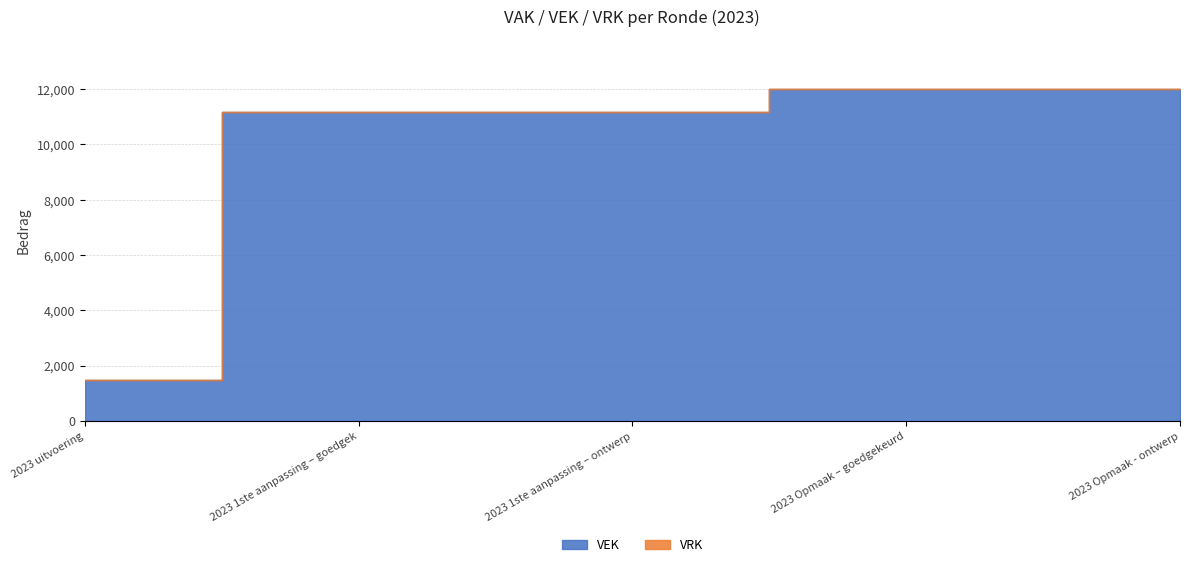

Where is VRK nearest to the value 0?

2023 uitvoering